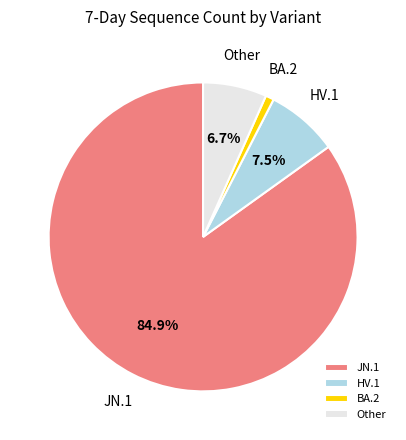

Approximately how many times larger is the value at BA.2 compared to Other?

0.1